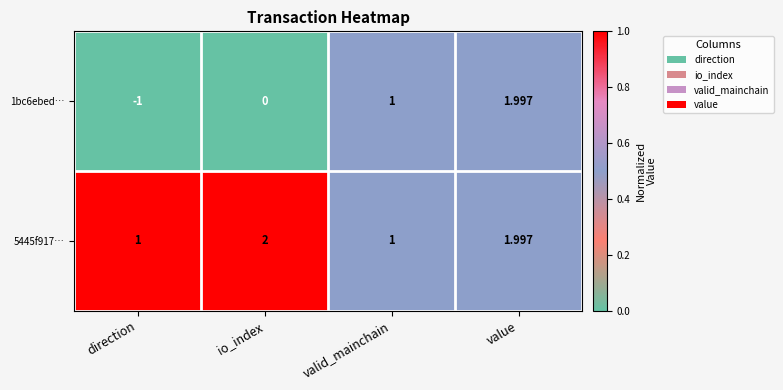

At which category does the chart reach its peak across all series?

io_index